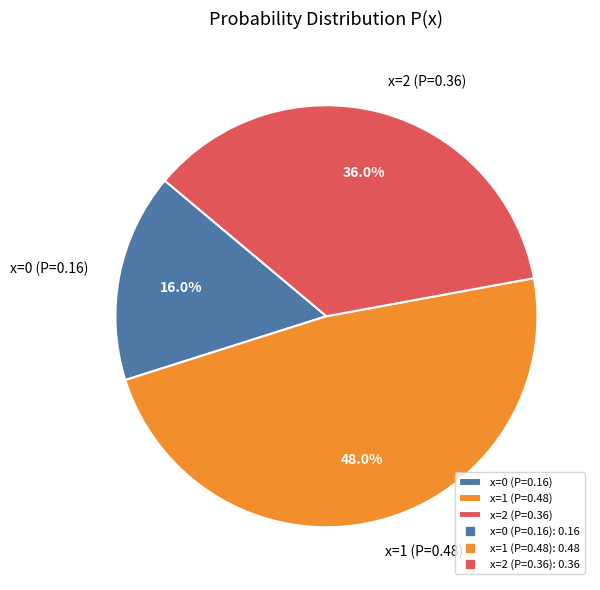

Which category has the smallest portion of the pie?

x=0 (P=0.16)